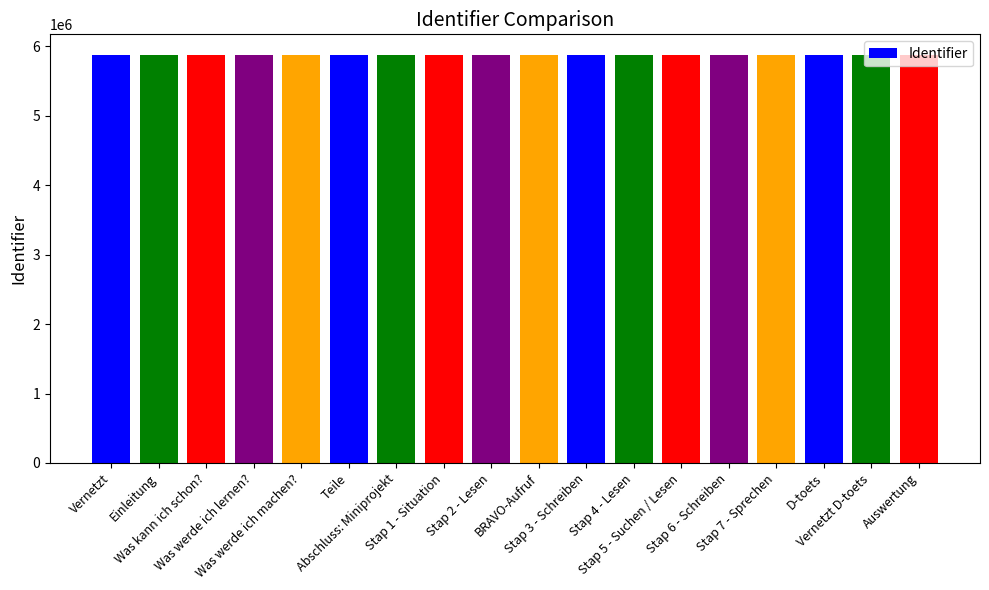

What is the change in value from Was kann ich schon? to BRAVO-Aufruf?

+354